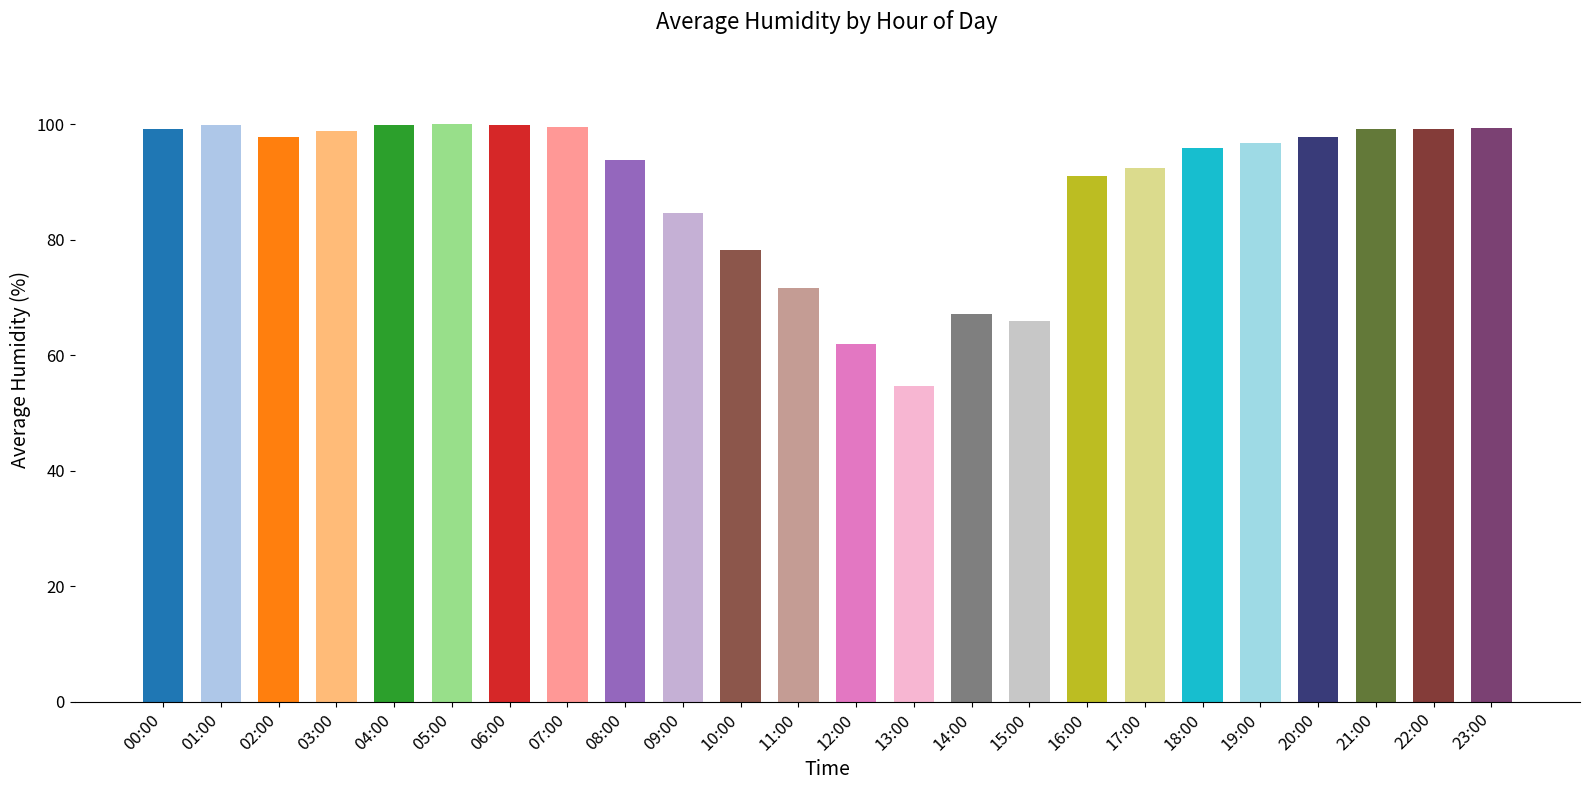

What is the change in value from 09:00 to 20:00?

+13.2